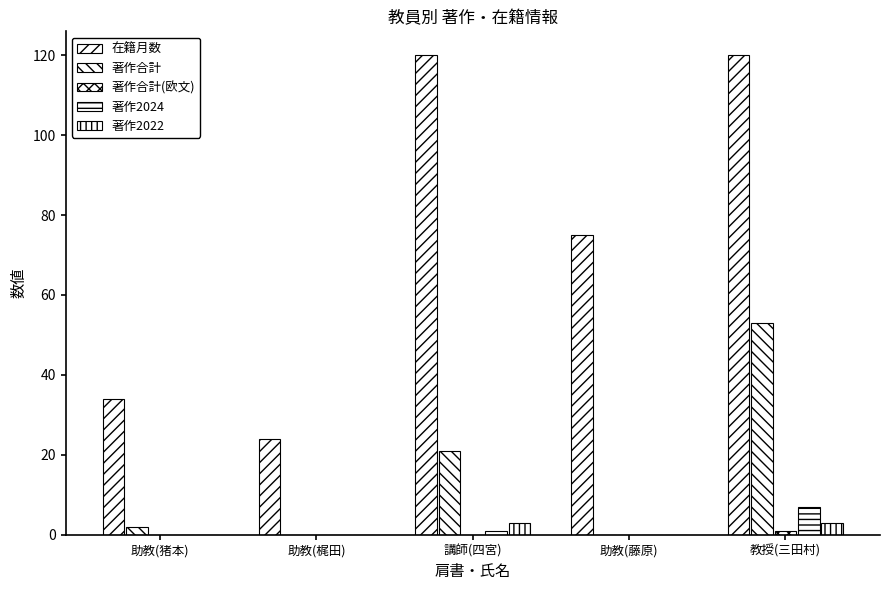

Count the number of categories in the chart.

5